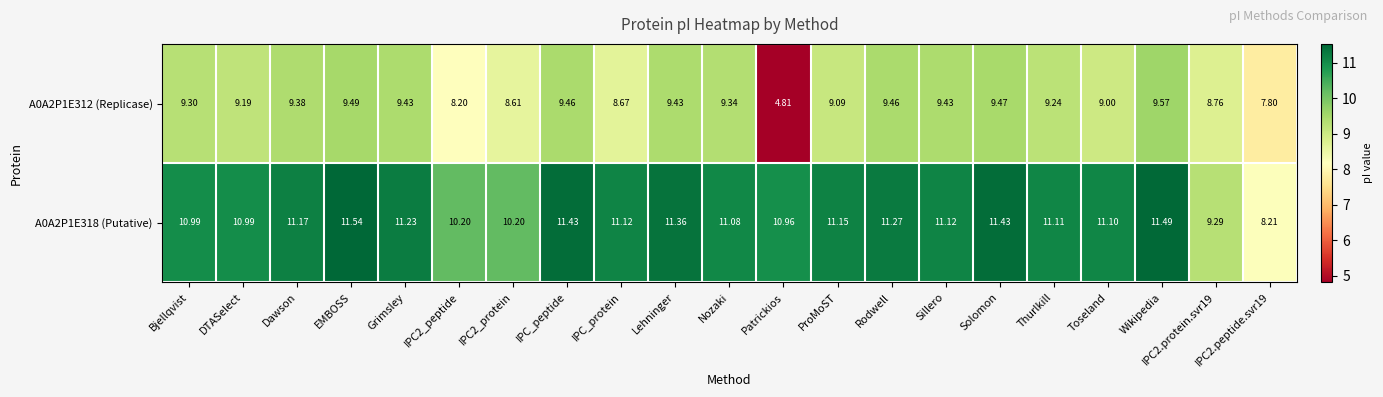

Where does the A0A2P1E318 (Putative) series first go above 11?

Dawson